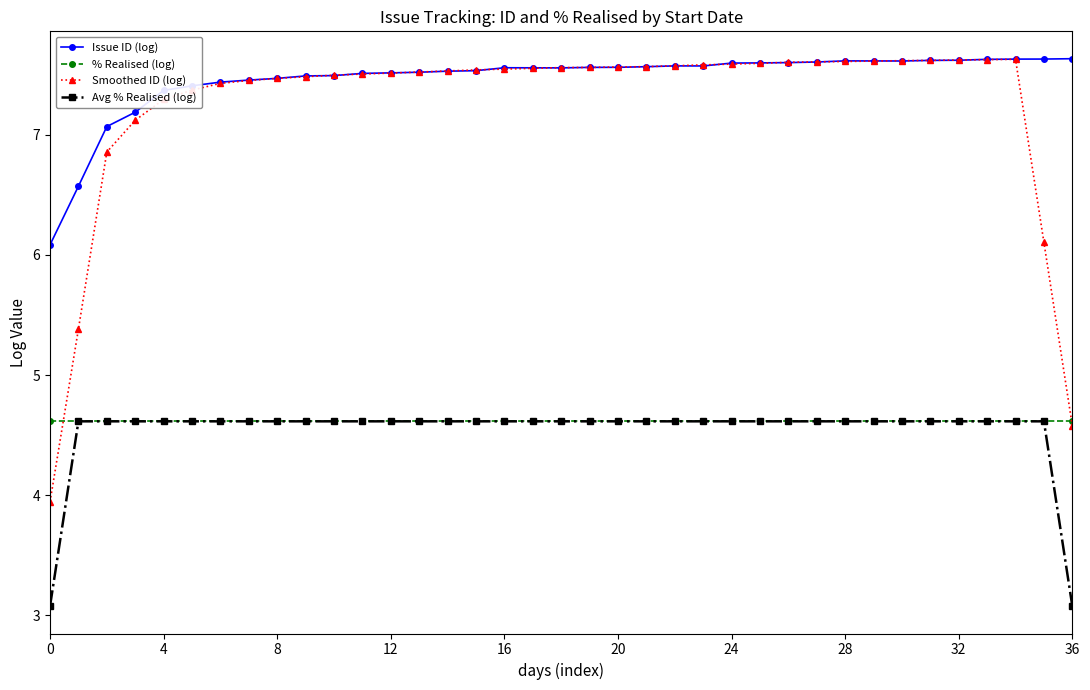

At how many categories does at least one series exceed 3?

37